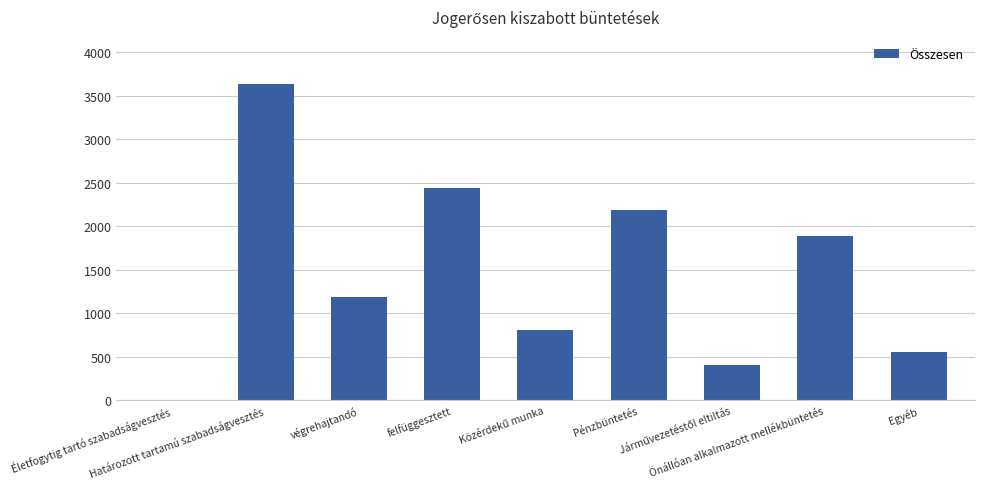

What is the greatest value displayed?

3629